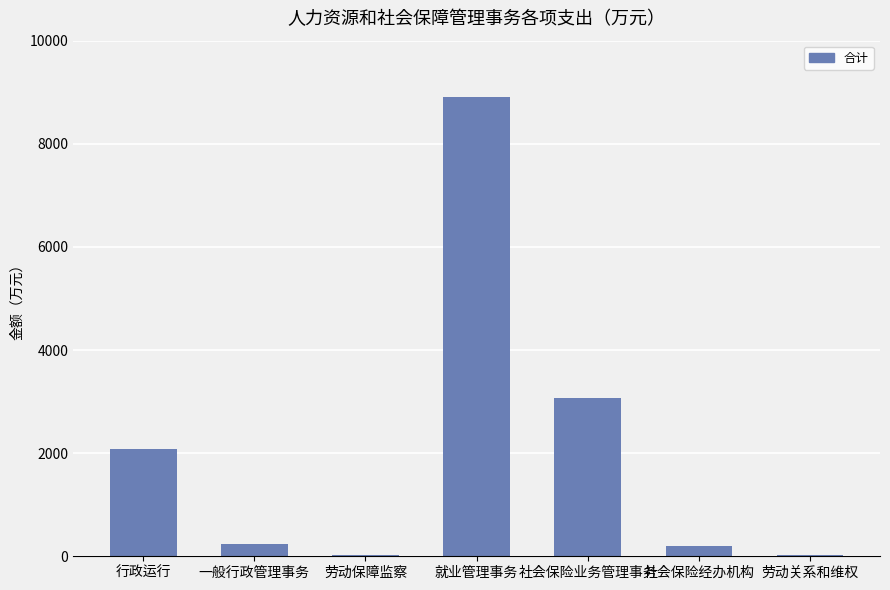

The value at 行政运行 is 1036.2. True or false?

False